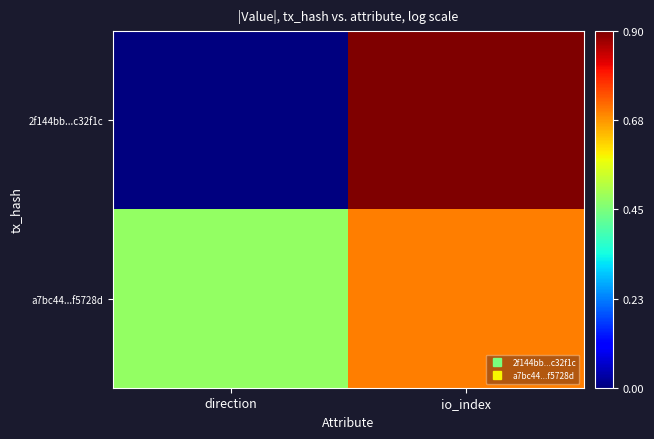

List the series in order of their peak value, lowest first.

a7bc44...f5728d, 2f144bb...c32f1c